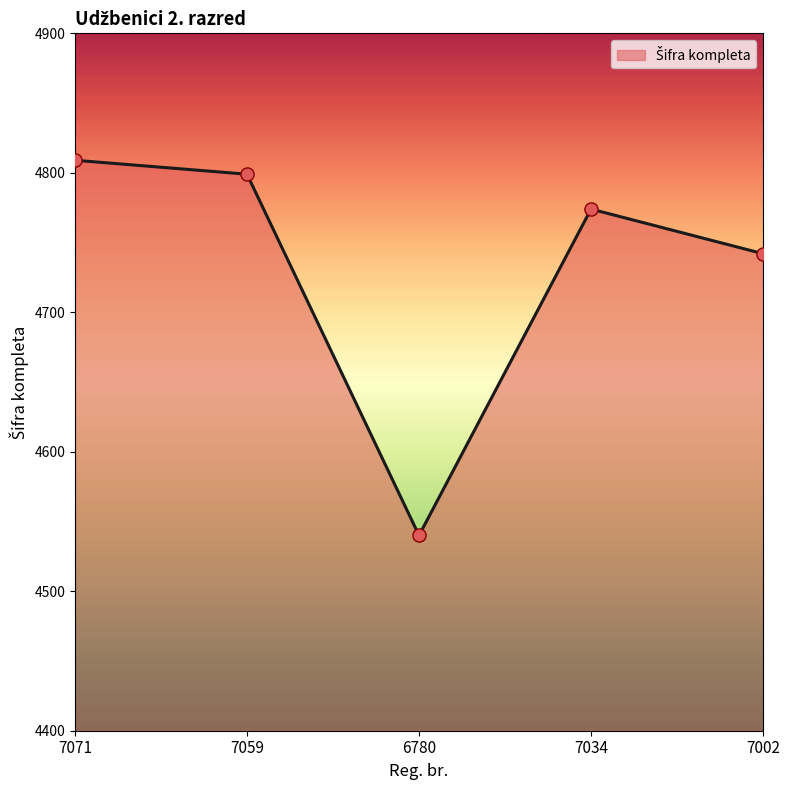

Approximately how many times larger is the value at 7059 compared to 7071?

1.0